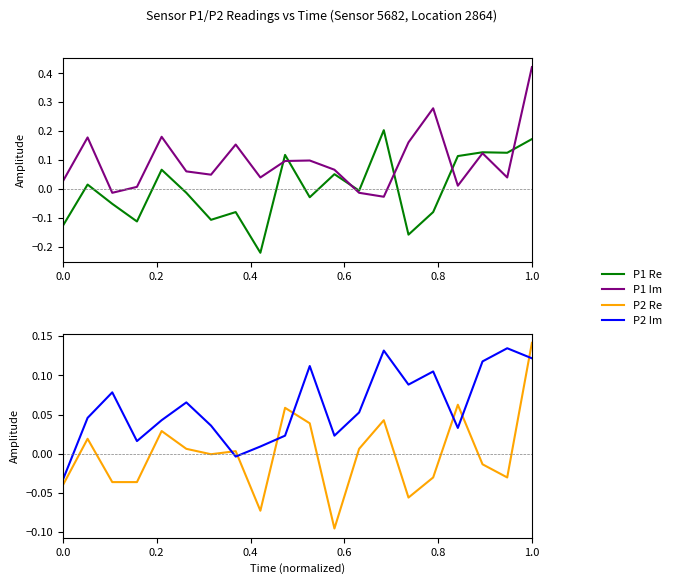

True or false: P1 Re has a value of -0.1 at 8.

False